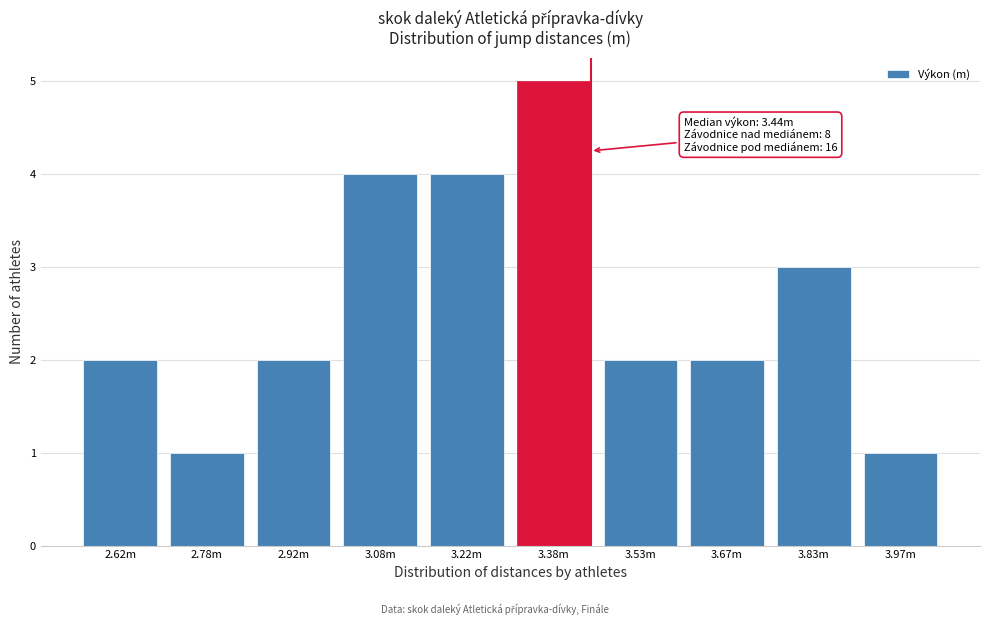

Reading left to right, list all the values displayed in this chart.

2.62m=2	2.78m=1	2.92m=2	3.08m=4	3.22m=4	3.38m=5	3.53m=2	3.67m=2	3.83m=3	3.97m=1